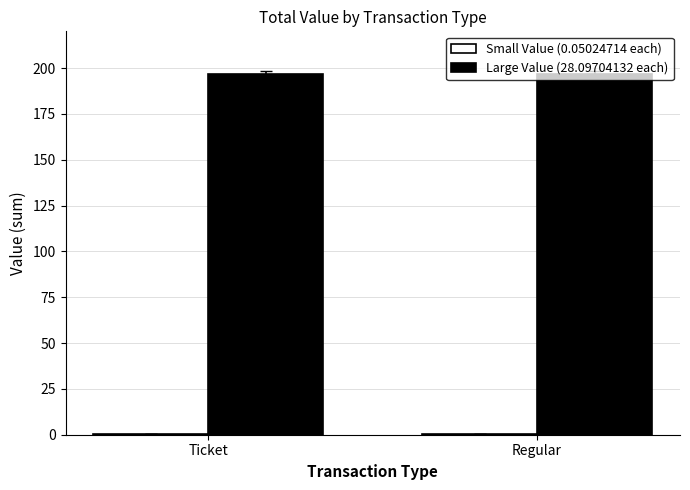

Which series has the largest total across all categories?

Large Value (28.09704132 each)